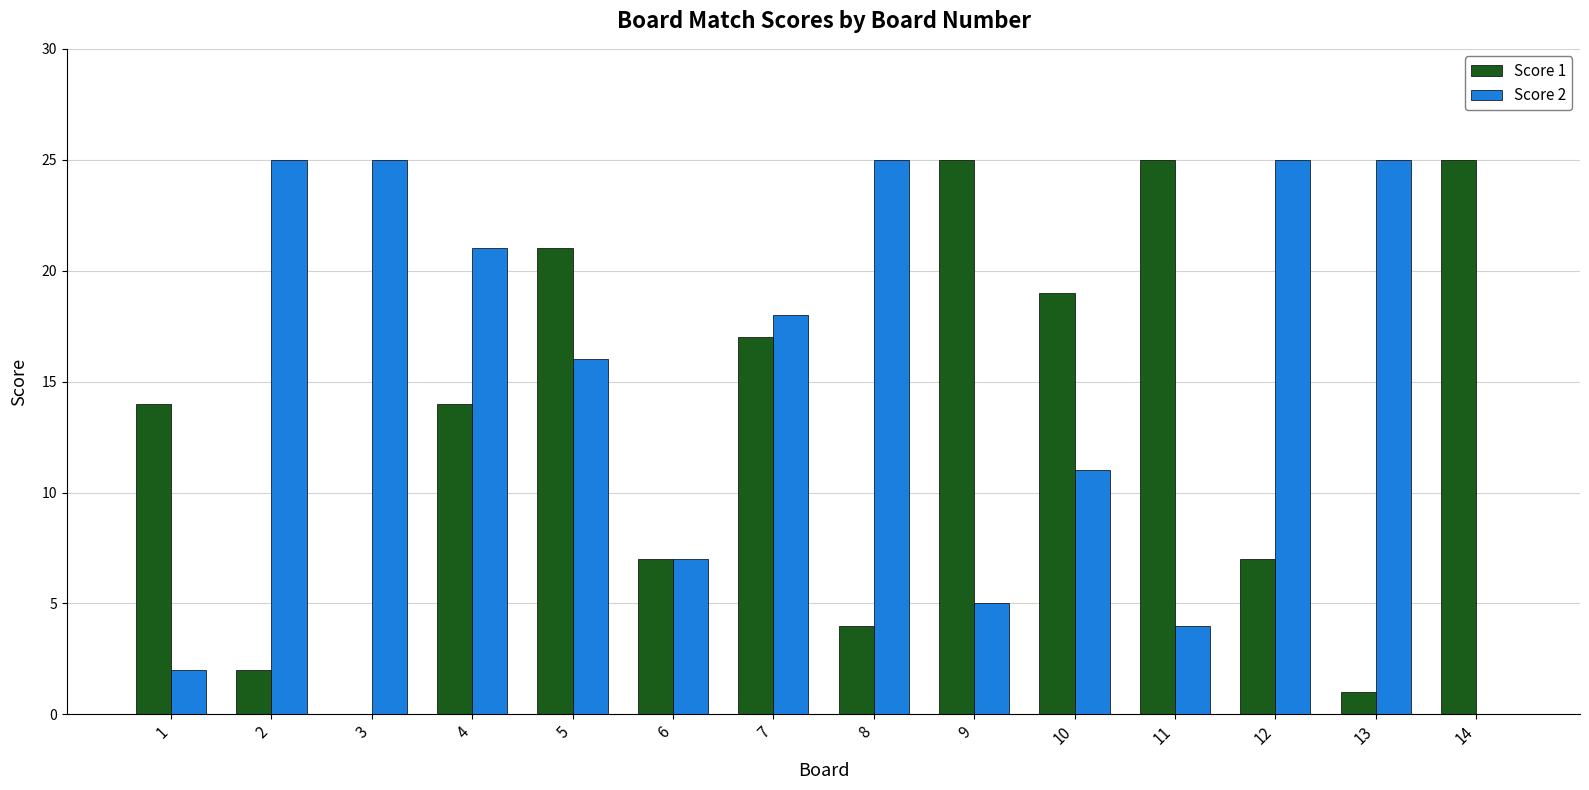

Are the bars grouped side by side (vs. stacked)?

Yes